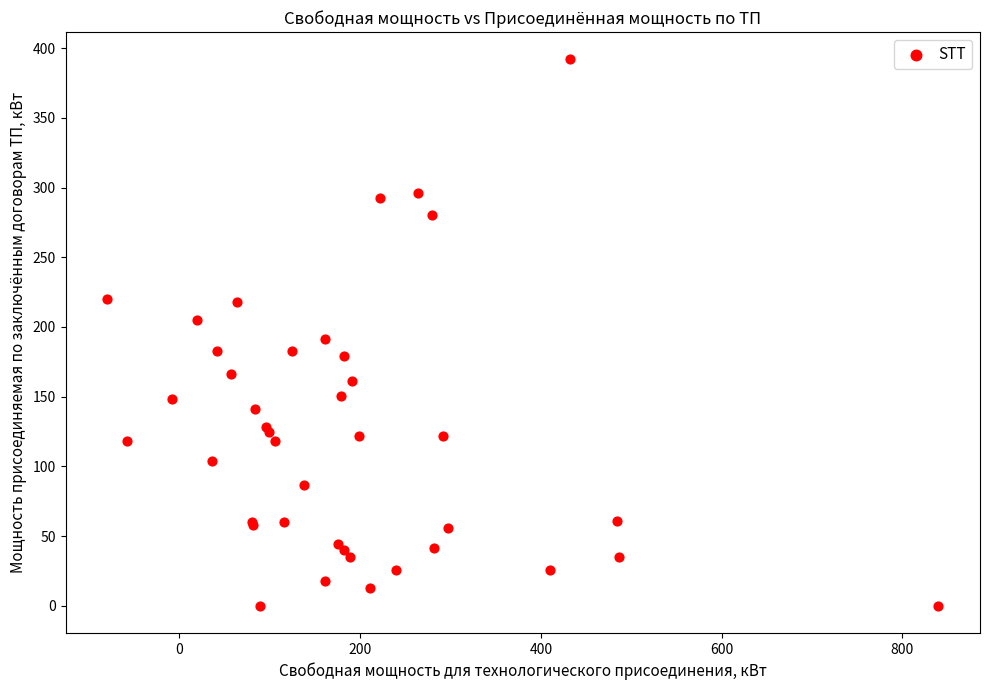

What Y value in the scatter plot is closest to 196?

191.5